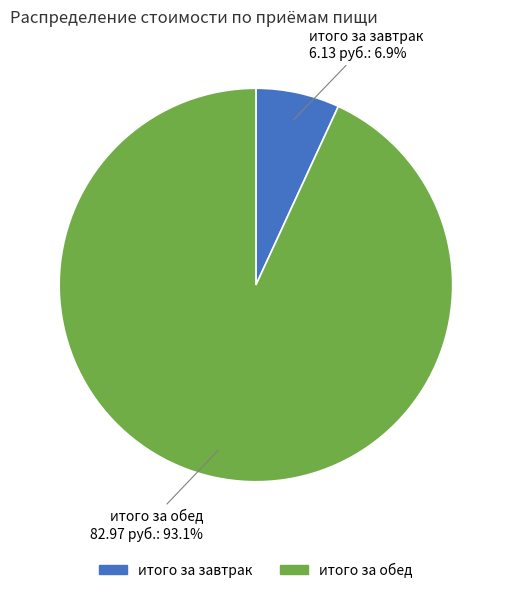

Is there any slice that represents more than half of the pie?

Yes